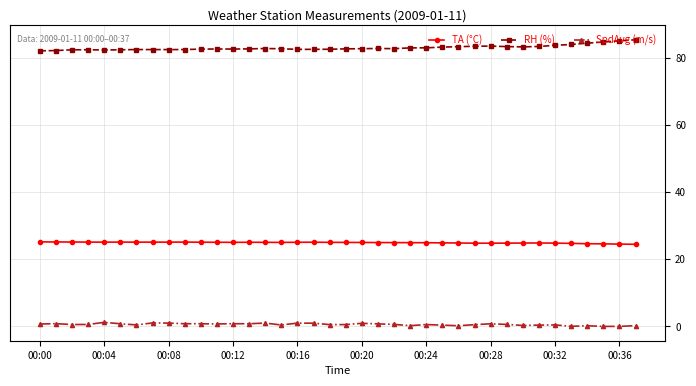

True or false: TA (°C) and RH (%) intersect in this chart.

False